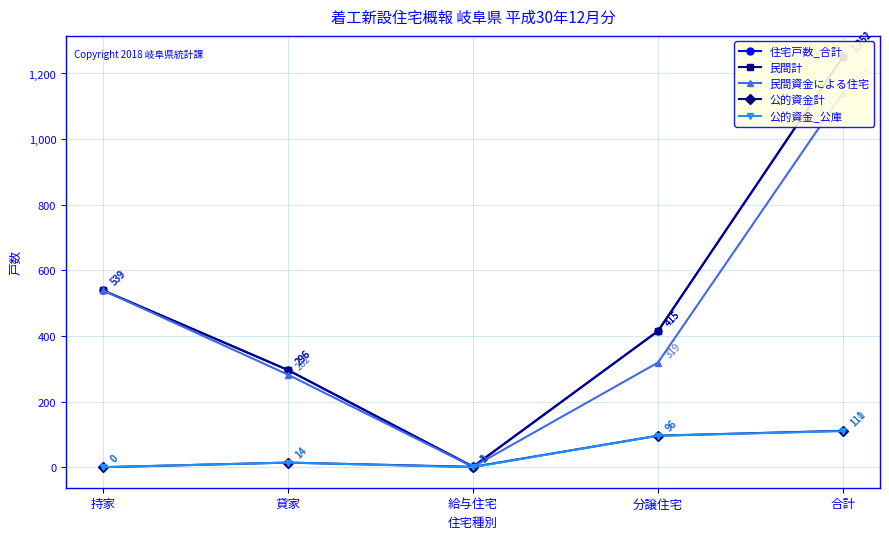

At 持家, list the series in order from smallest to largest.

公的資金計, 公的資金_公庫, 住宅戸数_合計, 民間計, 民間資金による住宅